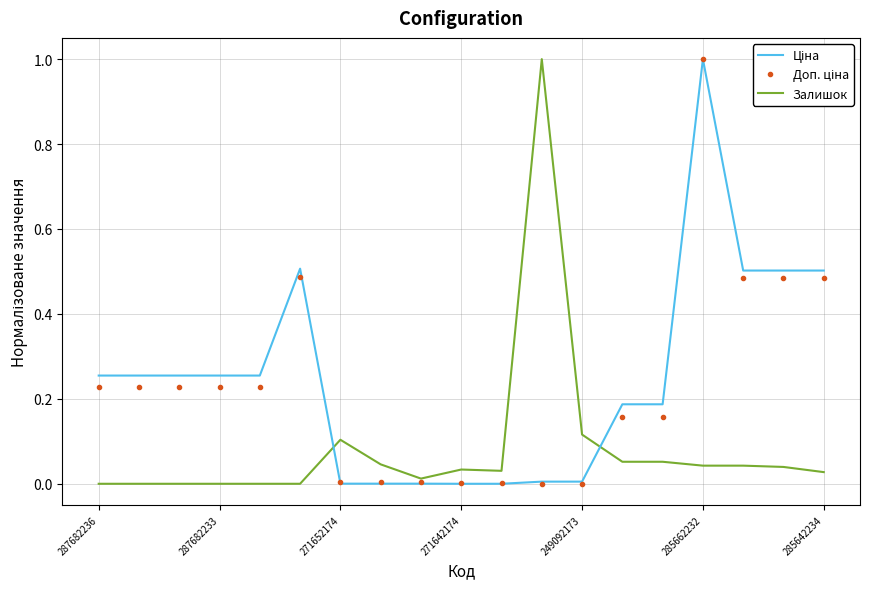

What is the highest value of the Залишок series?

1.0